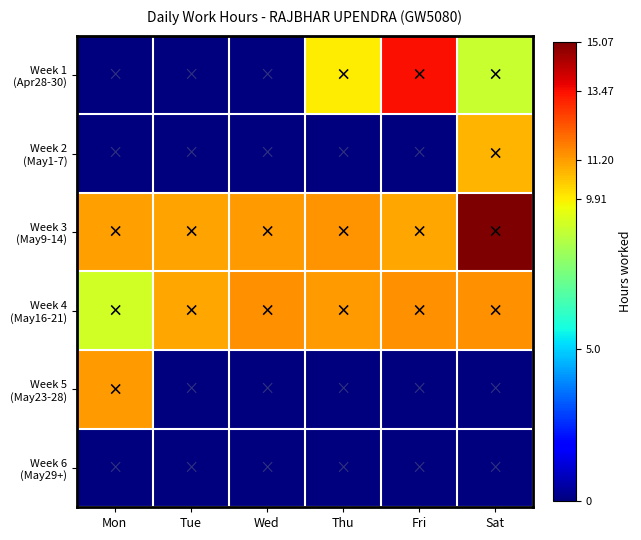

What is the total value across all series at Mon?

31.4